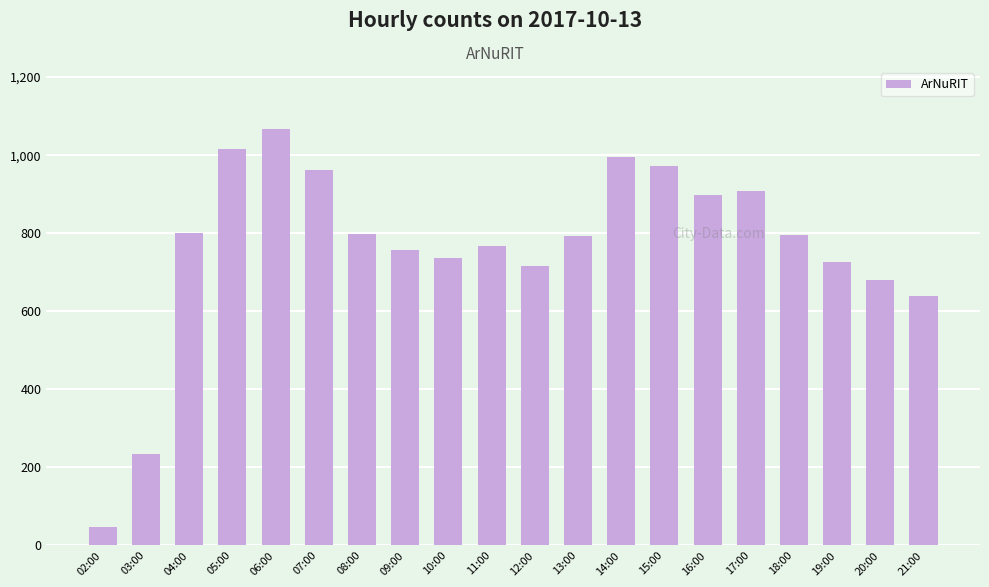

Which category has the highest value across all series?

06:00